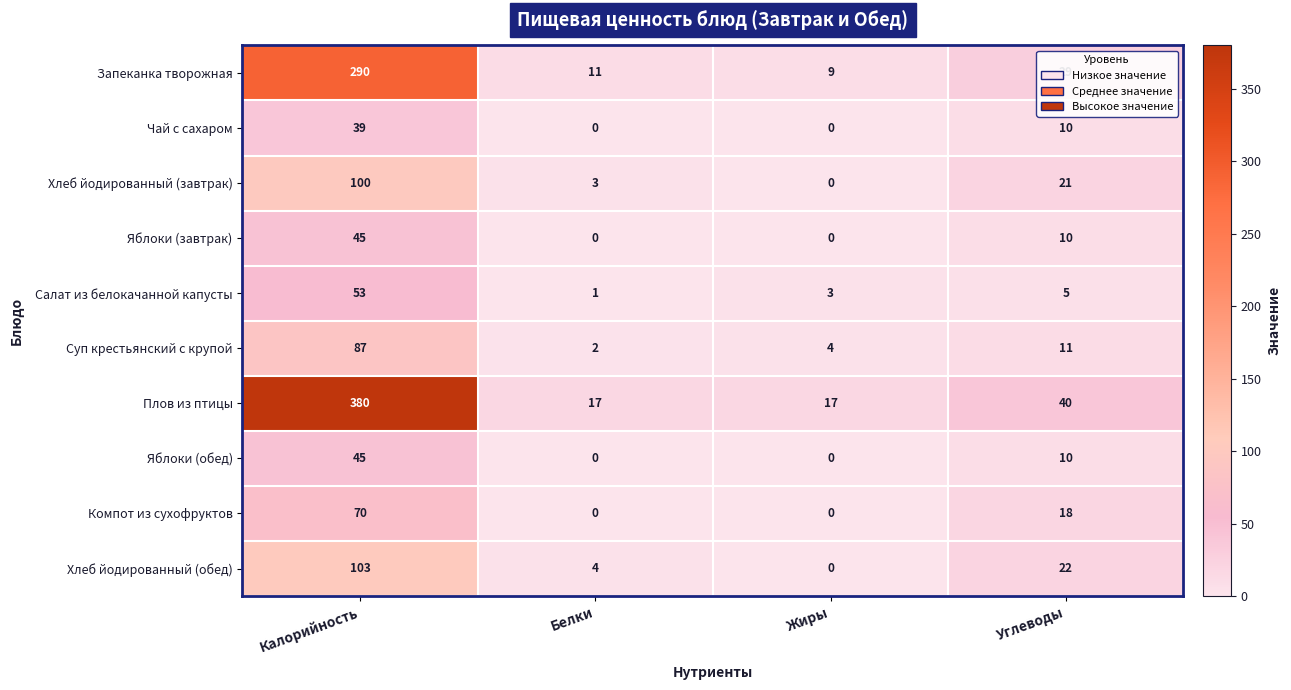

Count the number of categories in the chart.

4